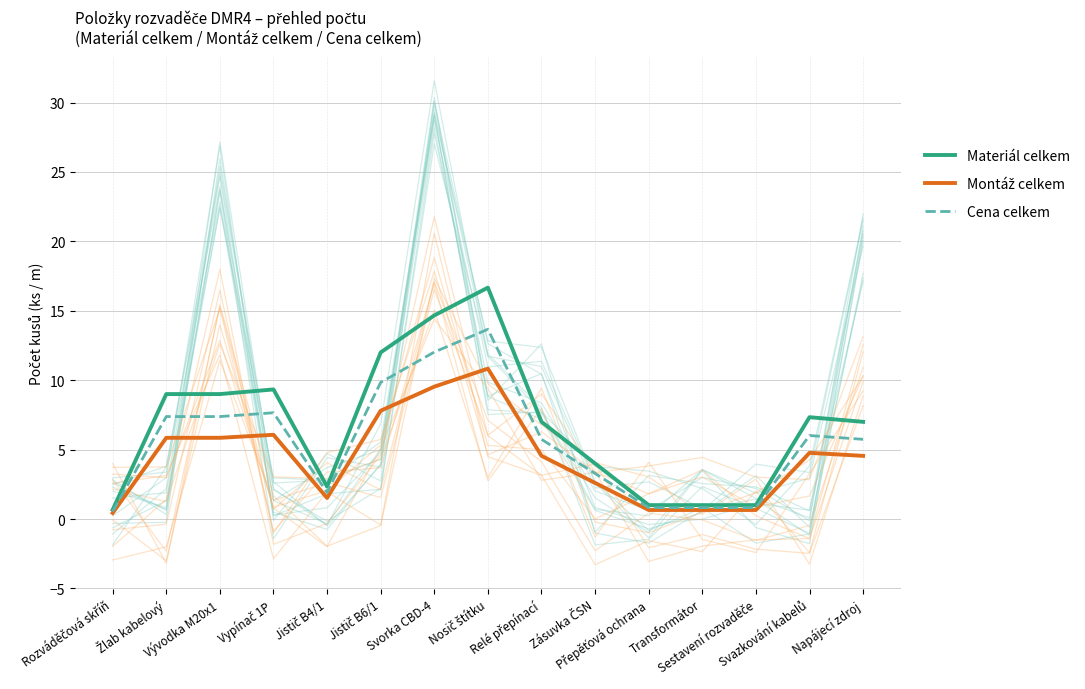

Is the value of Montáž celkem at Napájecí zdroj greater than the value of Cena celkem at Jistič B6/1?

No